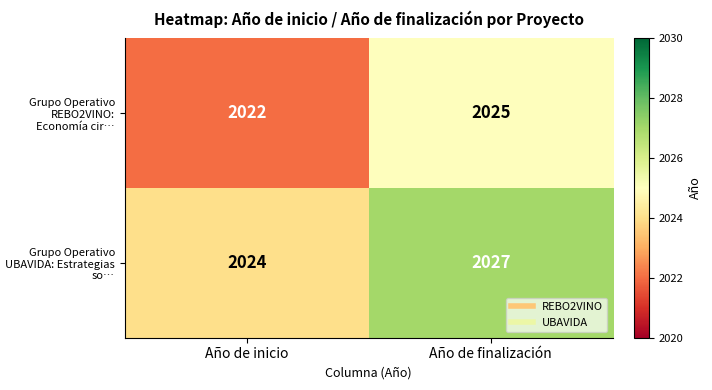

At which category does the chart reach its minimum across all series?

Año de inicio